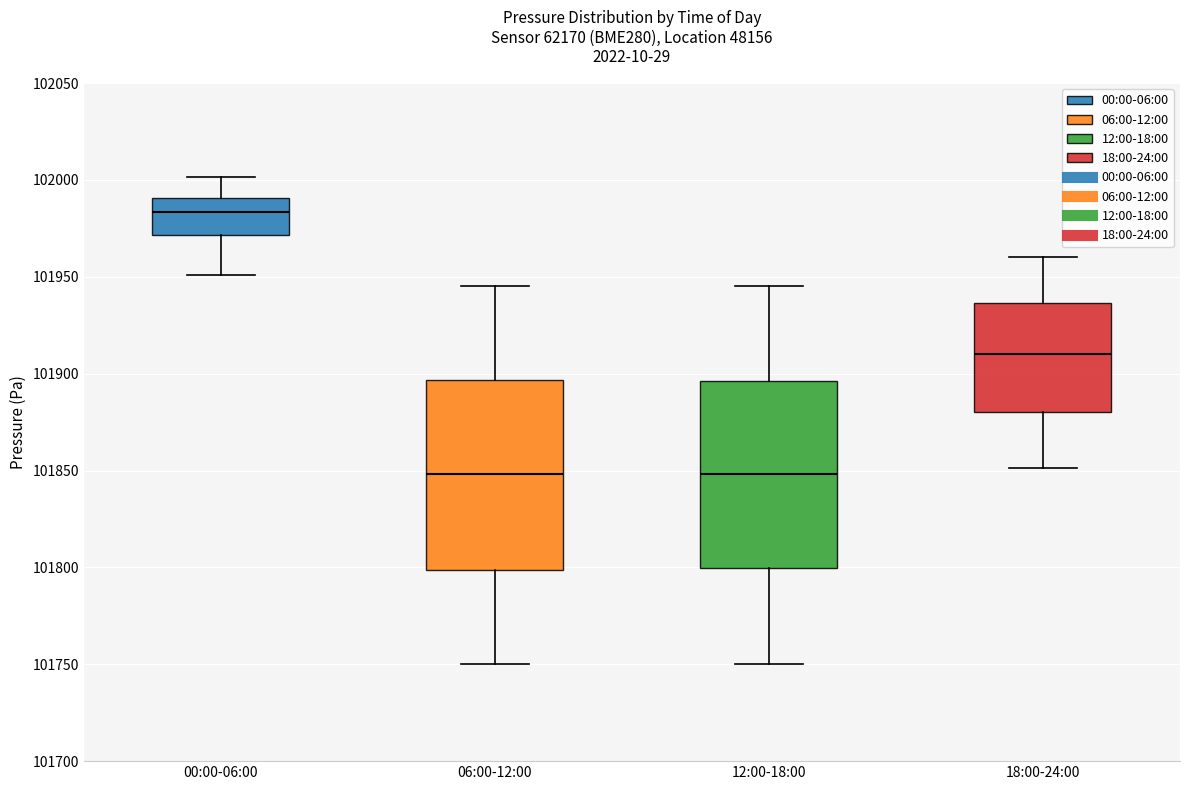

Reading left to right, read every box against the y-axis: the position of its median line, the range the box covers, and the ends of its whiskers. The values are not printed on the chart, so give them approximately, as read against the axis.

00:00-06:00: median 101985, box 101970 to 101990, whiskers 101950 to 102000
06:00-12:00: median 101850, box 101800 to 101895, whiskers 101750 to 101945
12:00-18:00: median 101850, box 101800 to 101895, whiskers 101750 to 101945
18:00-24:00: median 101910, box 101880 to 101935, whiskers 101850 to 101960